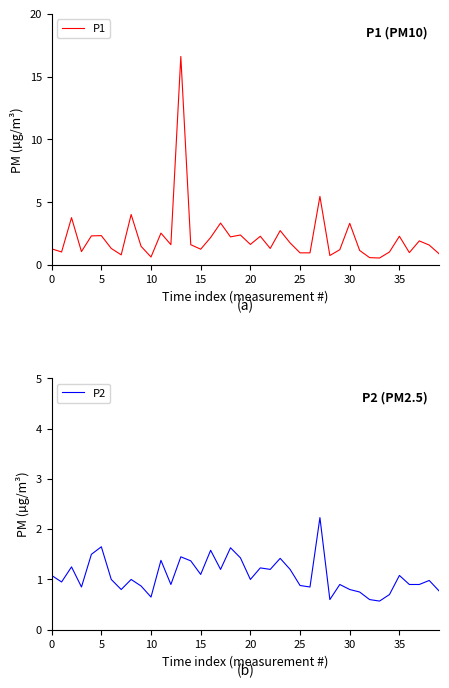

What is the maximum value for P2?

2.2